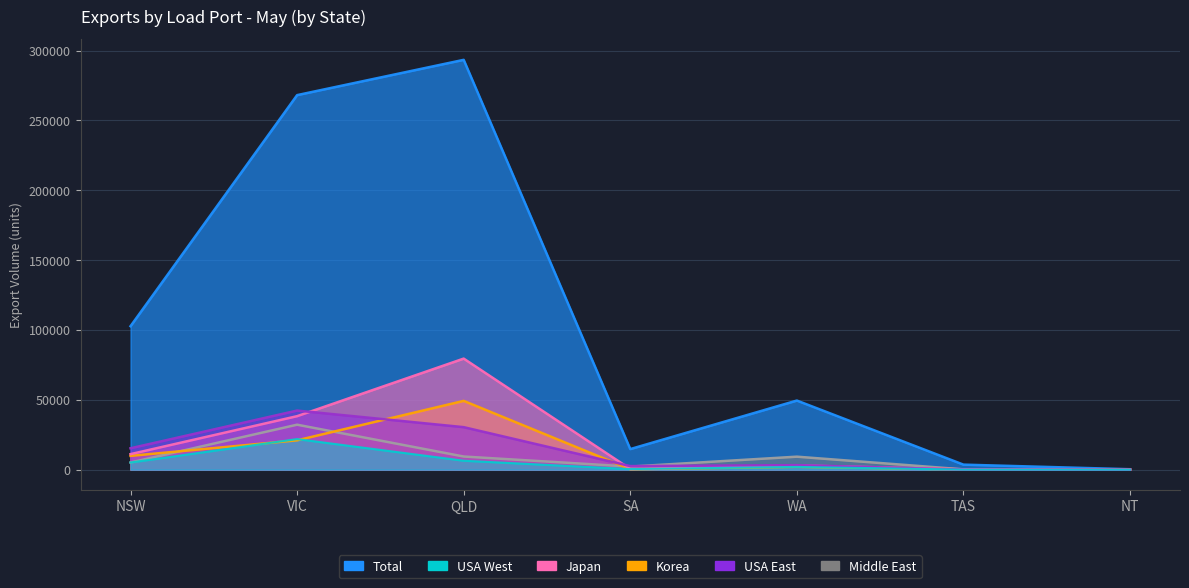

True or false: Korea and Total cross at least once.

False